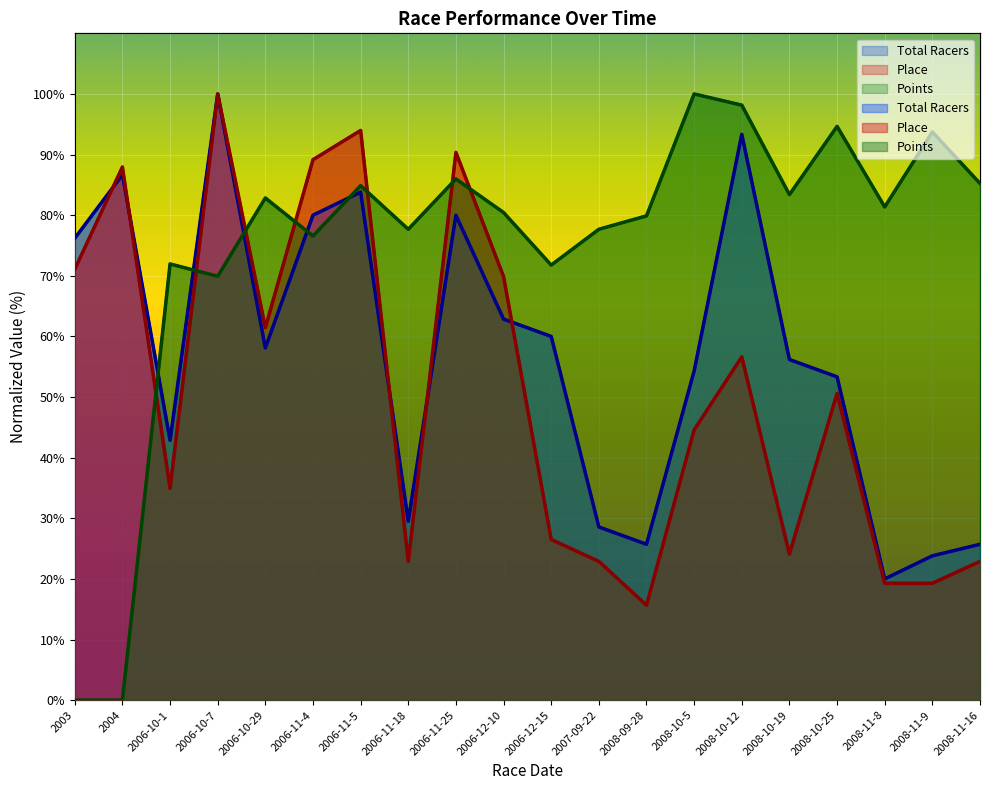

Where does the Total Racers series first go above 58?

2003